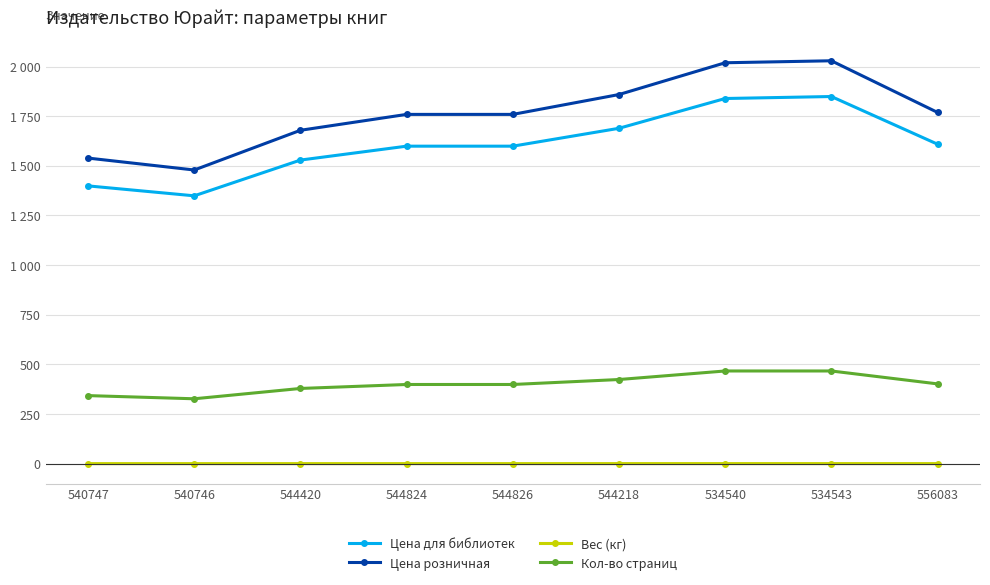

Does the chart display data point markers on the line(s)?

Yes